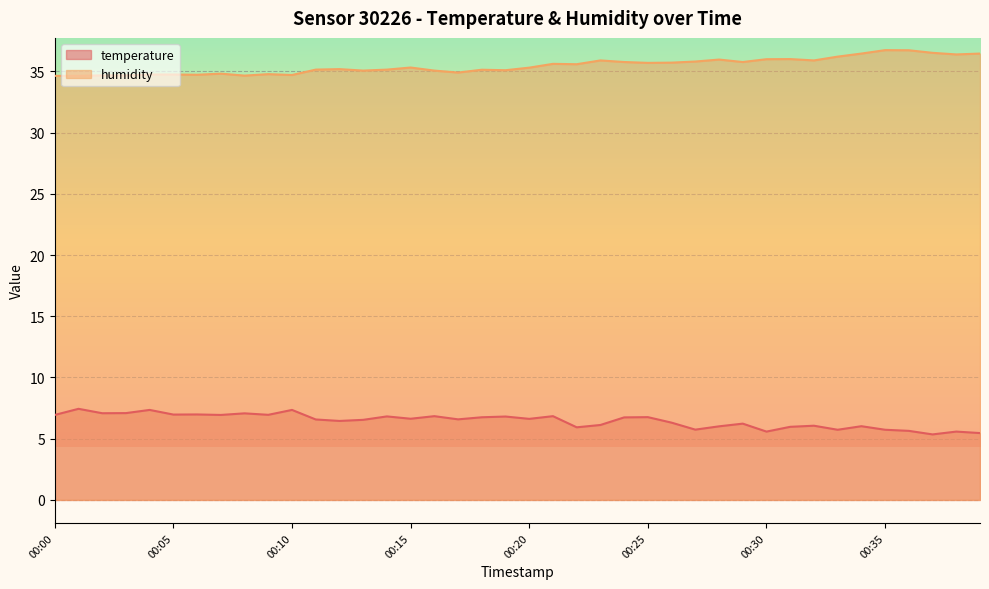

How many lines are shown in the chart?

2